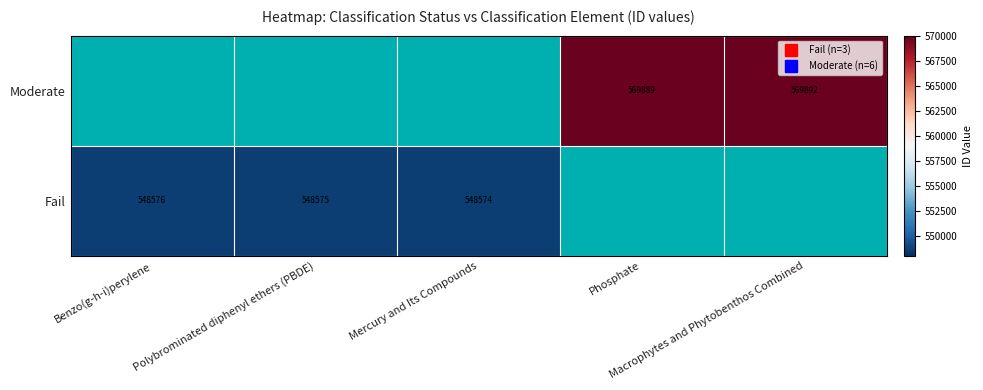

Which label corresponds to the largest value in the chart?

Macrophytes and Phytobenthos Combined